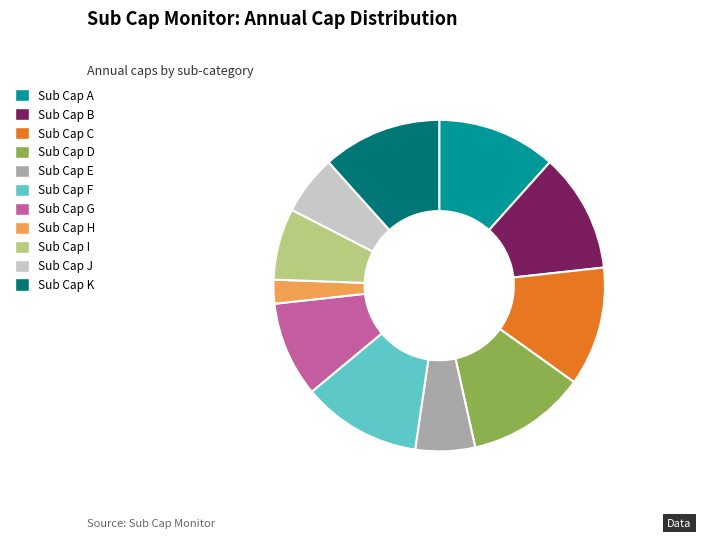

Does Sub Cap J represent more than half of the total?

No